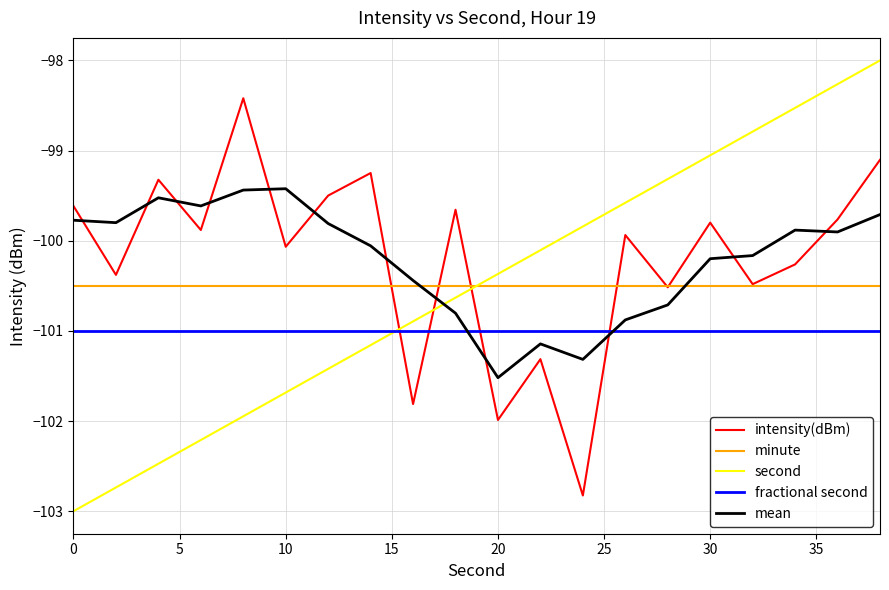

What is the difference between the maximum and second lowest values in the second series?

4.7